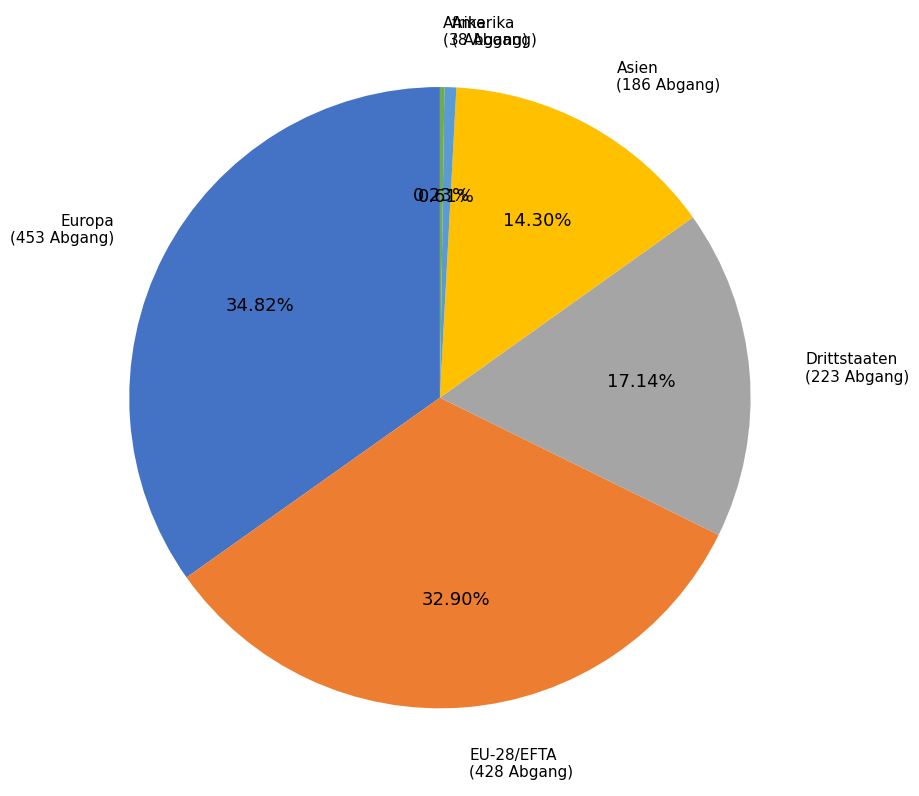

To the nearest percent, what portion does Europa represent?

35%